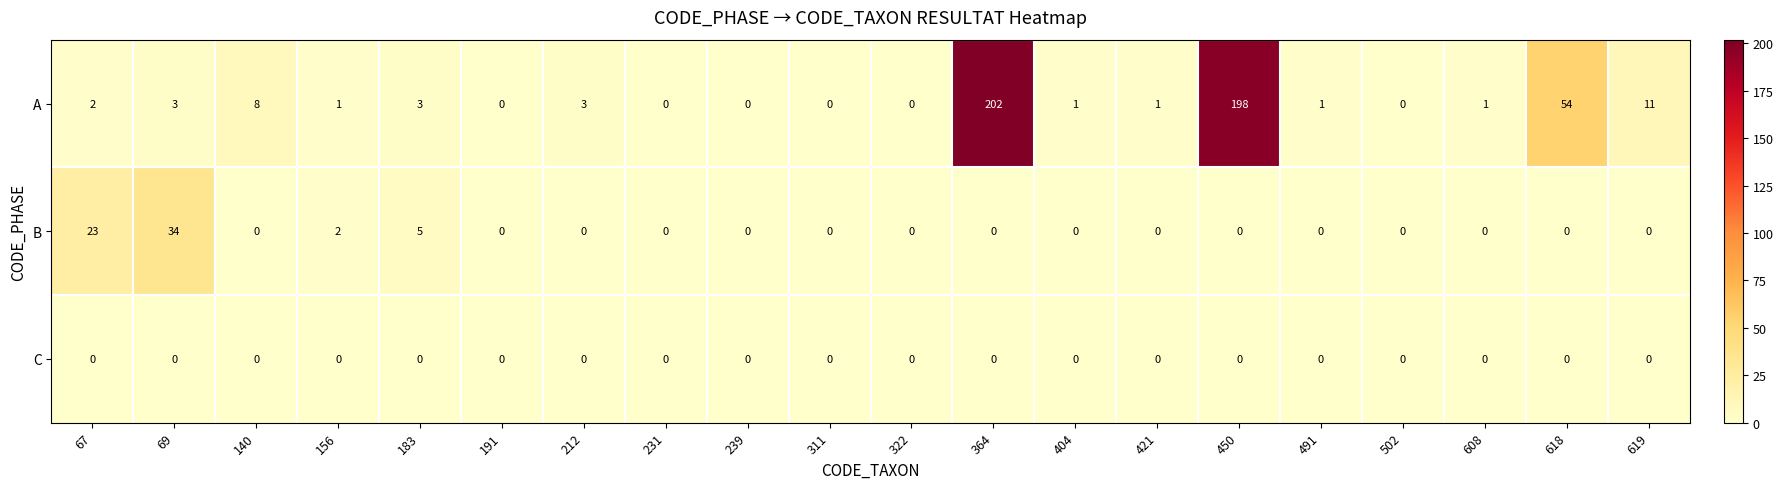

How many distinct data groups are displayed?

3